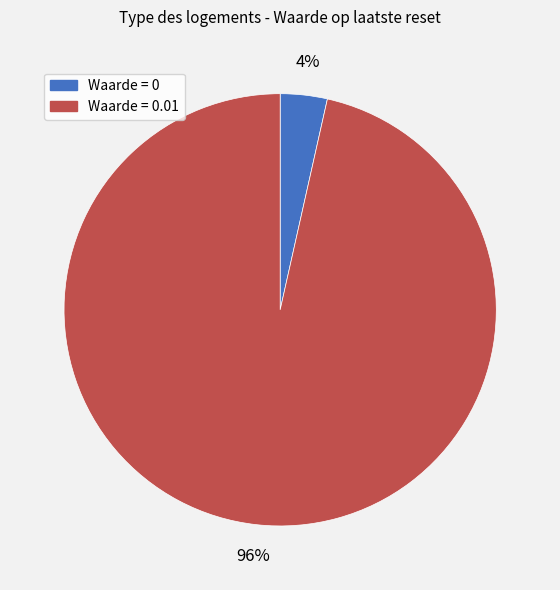

To the nearest percent, what is the average slice percentage?

50%